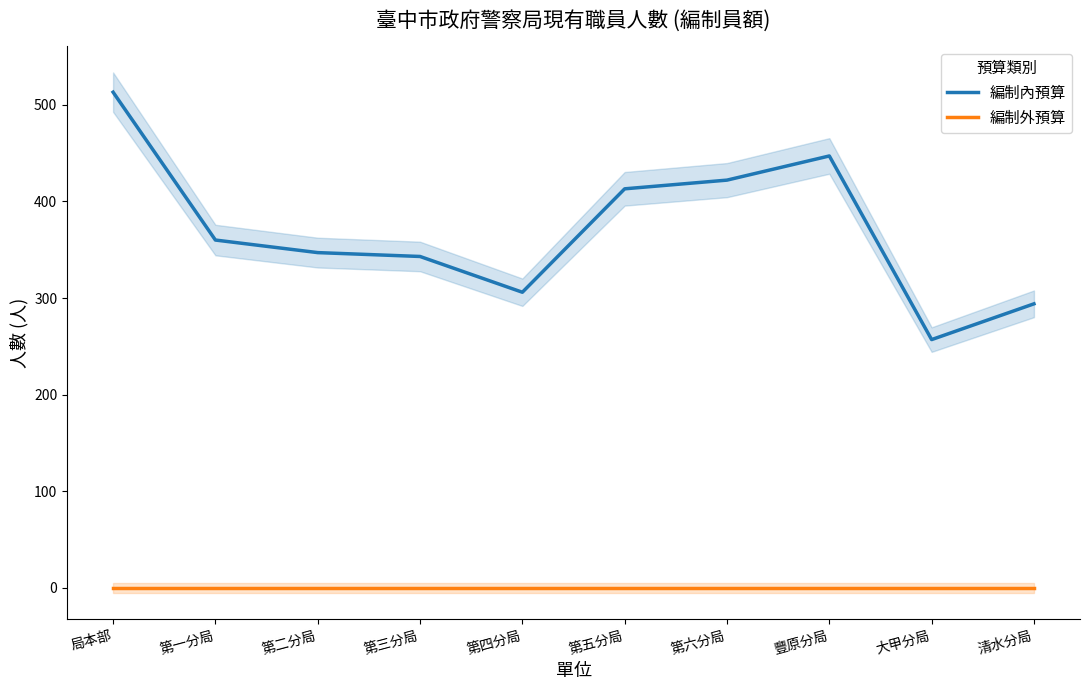

What is the label of the 3rd point from the right?

豐原分局